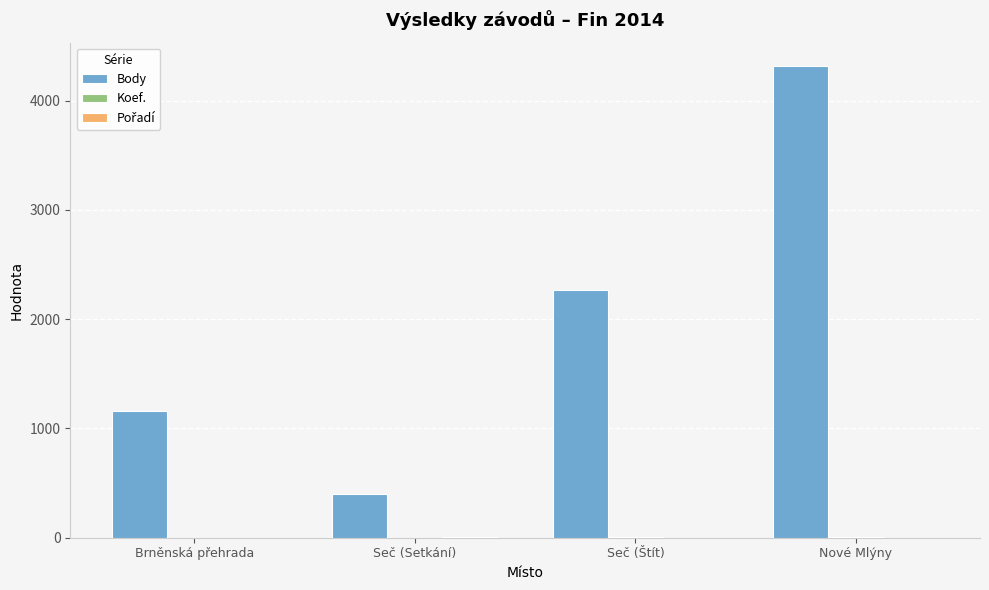

What is the greatest value displayed?

4315